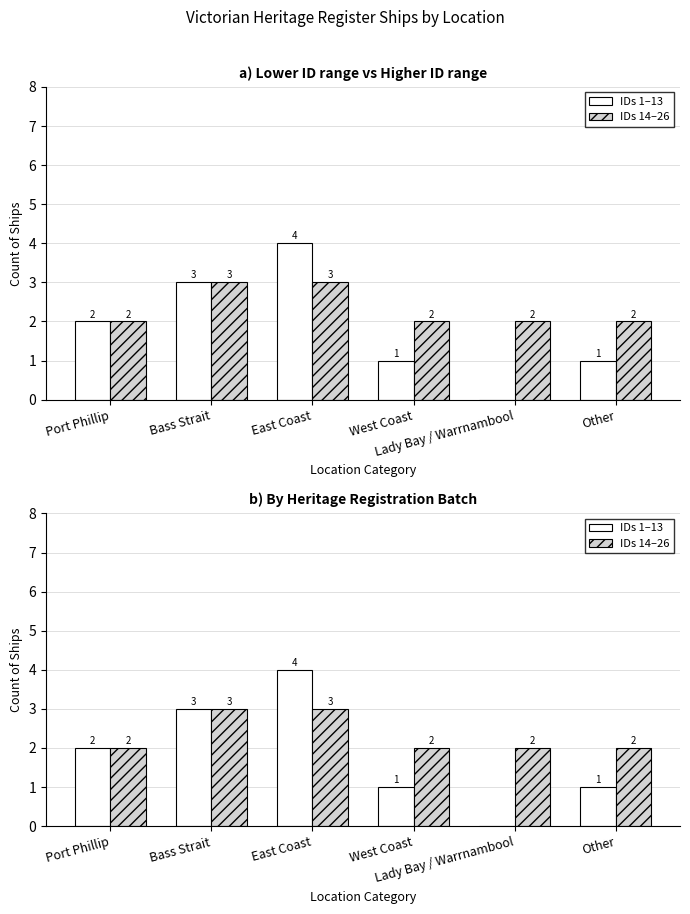

What is the label of the 2nd bar from the right?

Lady Bay / Warrnambool